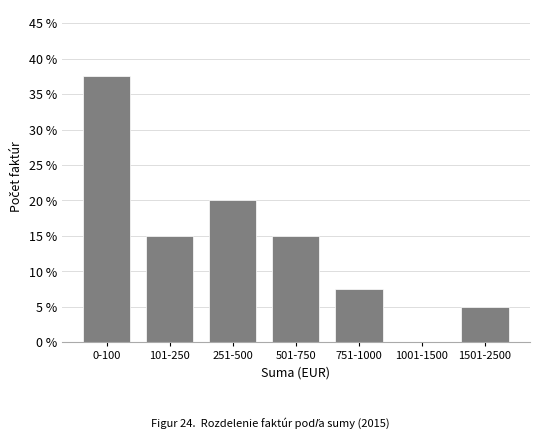

Reading left to right, transcribe all the data shown in this chart.

0-100=37.5	101-250=15.0	251-500=20.0	501-750=15.0	751-1000=7.5	1001-1500=0.0	1501-2500=5.0